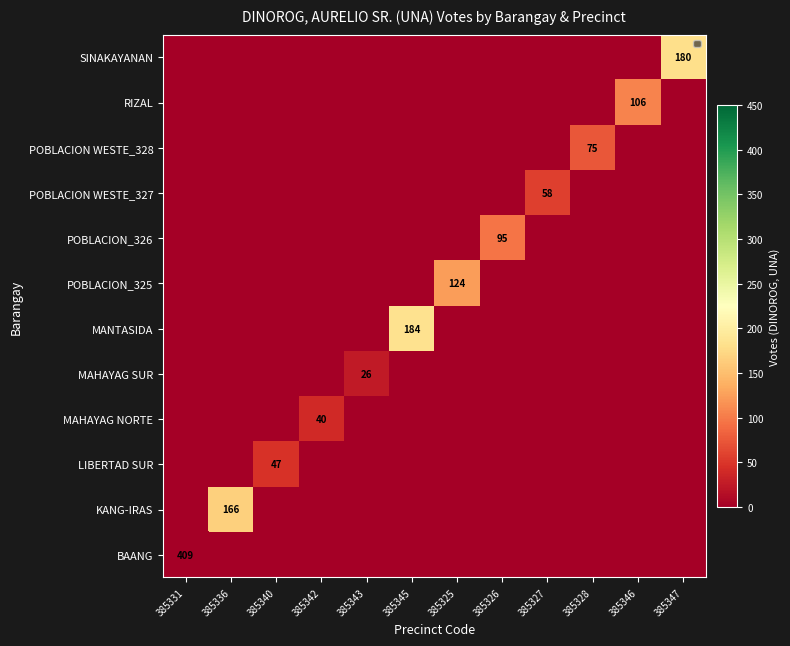

List the series in order of their peak value, lowest first.

MAHAYAG SUR, MAHAYAG NORTE, LIBERTAD SUR, POBLACION WESTE_327, POBLACION WESTE_328, POBLACION_326, RIZAL, POBLACION_325, KANG-IRAS, SINAKAYANAN, MANTASIDA, BAANG